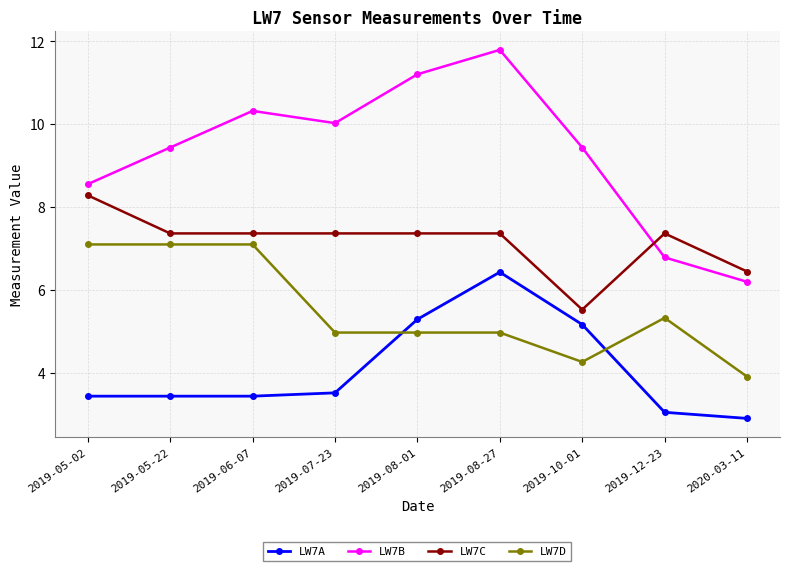

Where is the first local maximum for LW7B?

2019-06-07